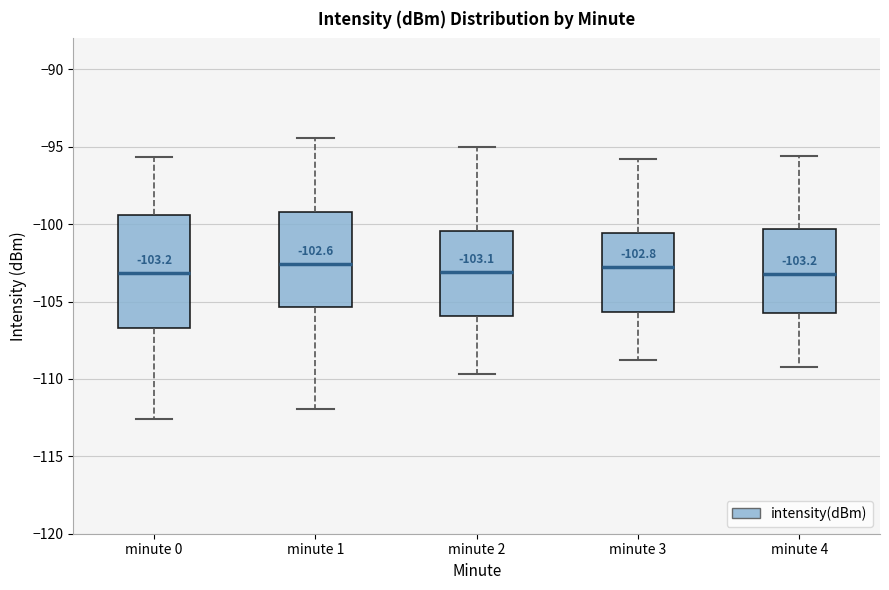

Comparing the boxes themselves (not the whiskers), which one is the tallest?

minute 0